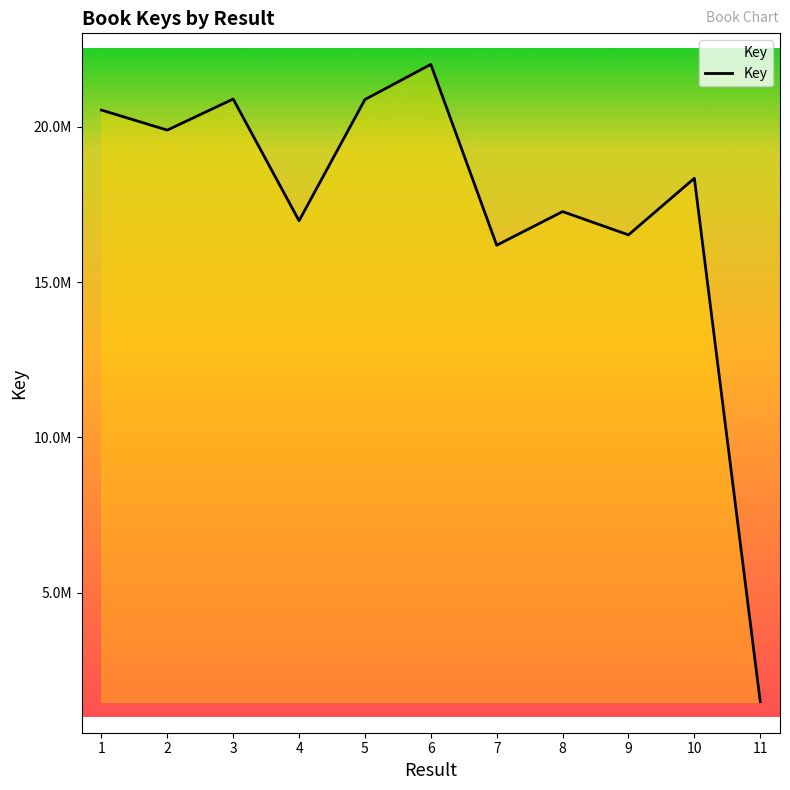

Does the chart have visible grid lines?

No